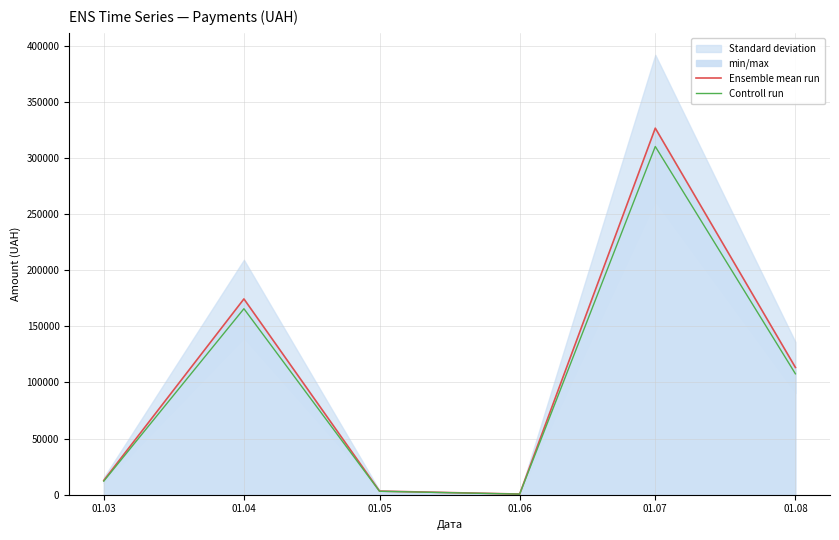

The value of Ensemble mean run at 01.07 is 326572.3. True or false?

True